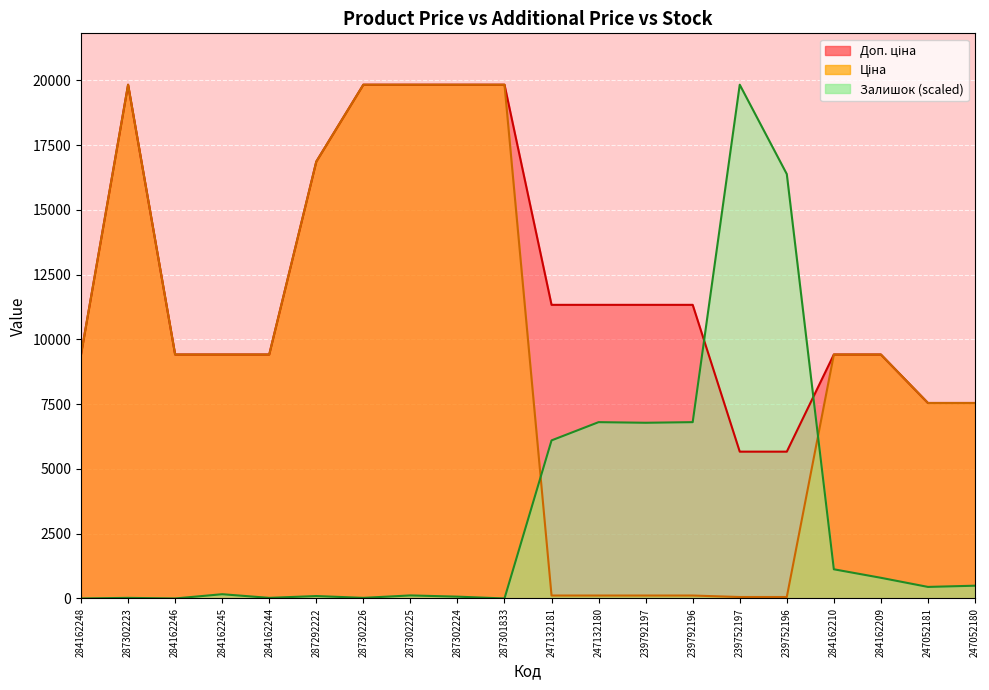

Reading left to right, list all the values displayed in this chart.

Ціна: 284162248=9416.9	287302223=19831.1	284162246=9416.9	284162245=9416.9	284162244=9416.9	287292222=16863.2	287302226=19831.1	287302225=19831.1	287302224=19831.1	287301833=19831.1	247132181=113.3	247132180=113.3	239792197=113.3	239792196=113.3	239752197=56.7	239752196=56.7	284162210=9416.9	284162209=9416.9	247052181=7545.9	247052180=7545.9
Доп. ціна: 284162248=9416.9	287302223=19831.1	284162246=9416.9	284162245=9416.9	284162244=9416.9	287292222=16863.2	287302226=19831.1	287302225=19831.1	287302224=19831.1	287301833=19831.1	247132181=11334.0	247132180=11334.0	239792197=11334.0	239792196=11334.0	239752197=5667.0	239752196=5667.0	284162210=9416.9	284162209=9416.9	247052181=7545.9	247052180=7545.9
Залишок: 284162248=0.0	287302223=23.5	284162246=0.0	284162245=164.3	284162244=23.5	287292222=93.9	287302226=23.5	287302225=117.3	287302224=70.4	287301833=0.0	247132181=6101.9	247132180=6805.9	239792197=6782.5	239792196=6805.9	239752197=19831.1	239752196=16381.2	284162210=1126.5	284162209=797.9	247052181=445.9	247052180=492.8